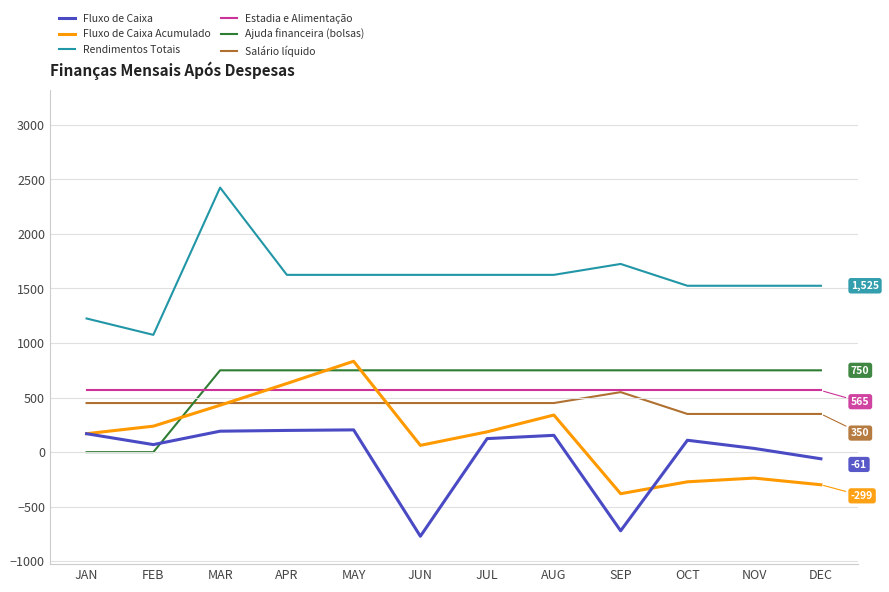

Between AUG and NOV, which series saw the biggest shift?

Fluxo de Caixa Acumulado